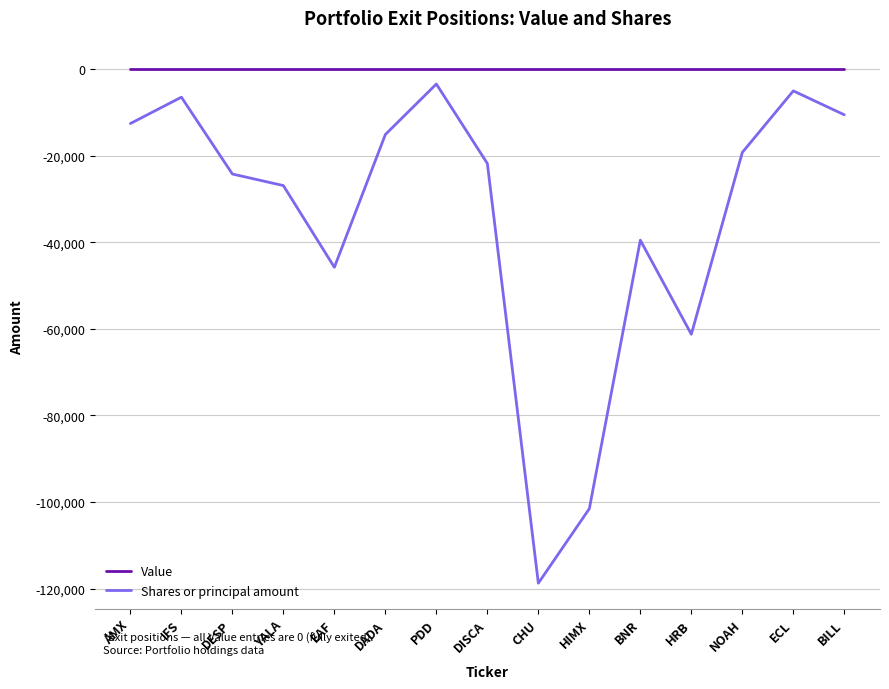

How many series are shown in this chart?

2